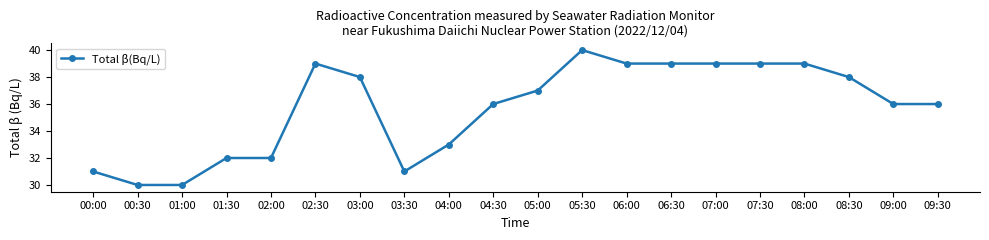

At which label does the data first exceed 37?

02:30